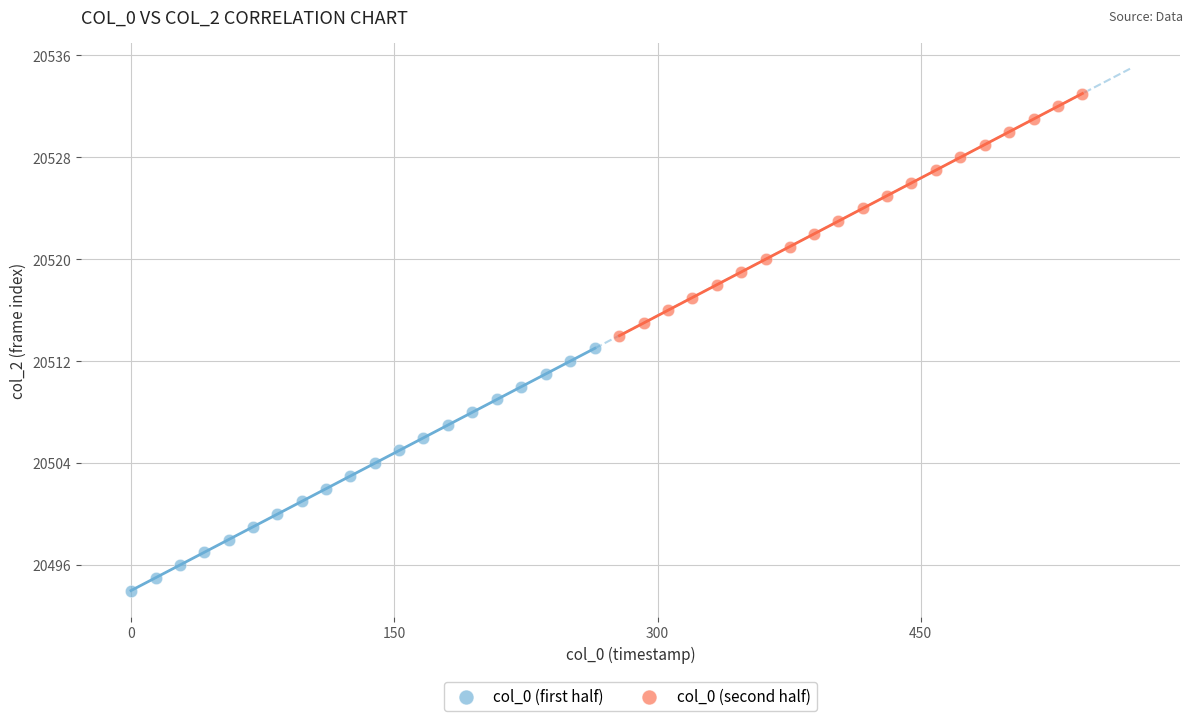

Which series reaches the minimum Y coordinate?

col_0 (first half)